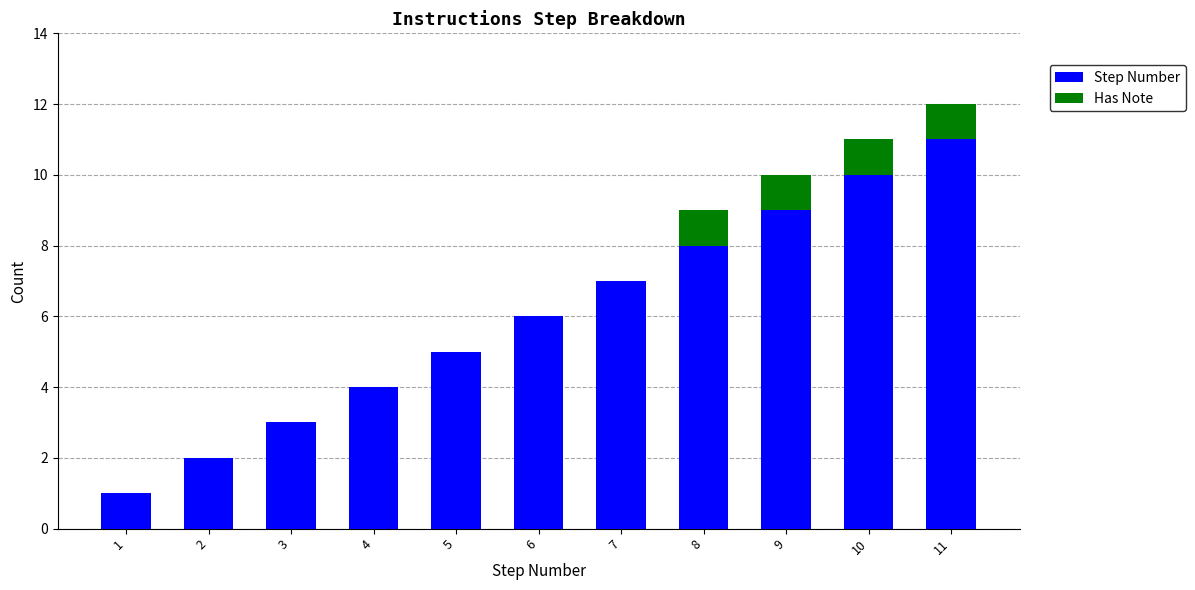

True or false: Step Number has a value of 1 at 2.

False